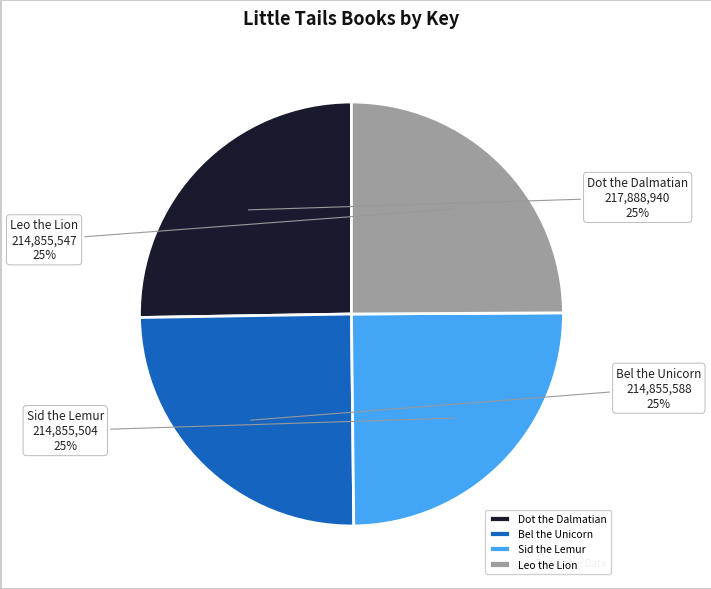

Does any single category account for the majority?

No